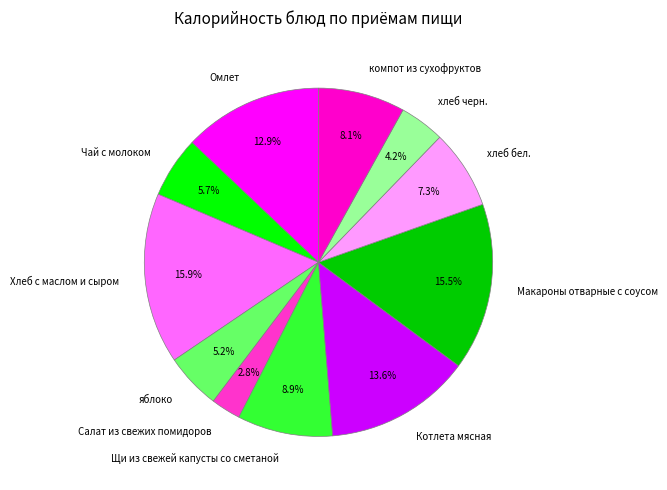

To the nearest percent, what is the average slice percentage?

9%